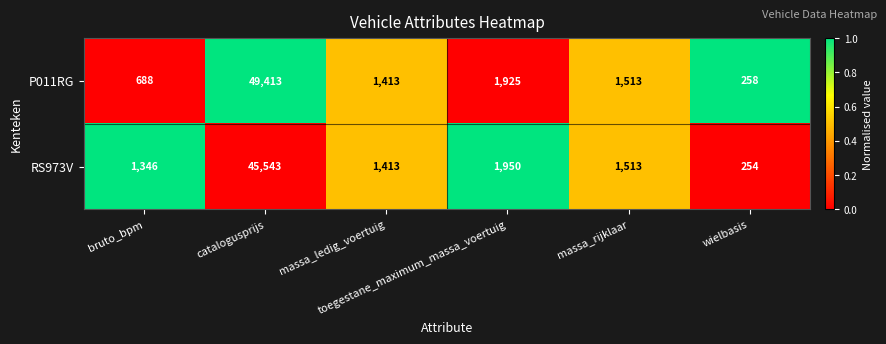

What is the difference between the highest and lowest values at toegestane_maximum_massa_voertuig?

25